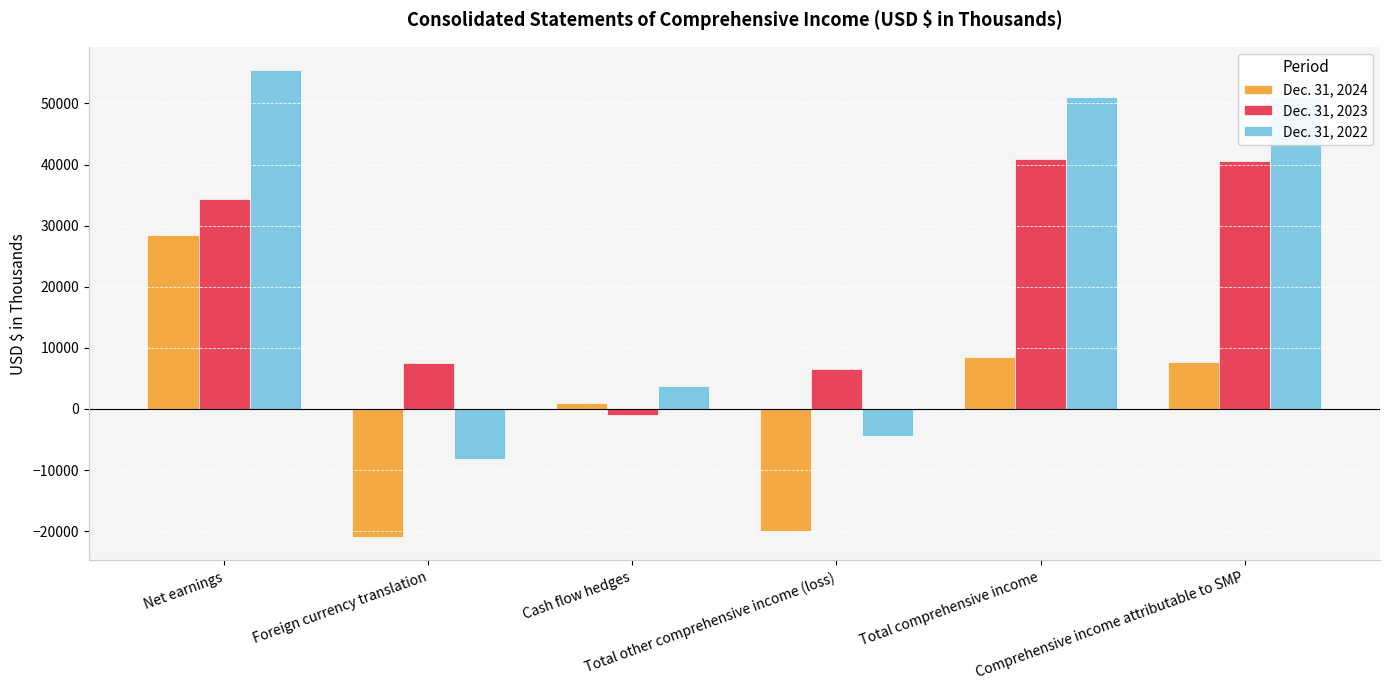

How many values in Dec. 31, 2024 are above zero?

4